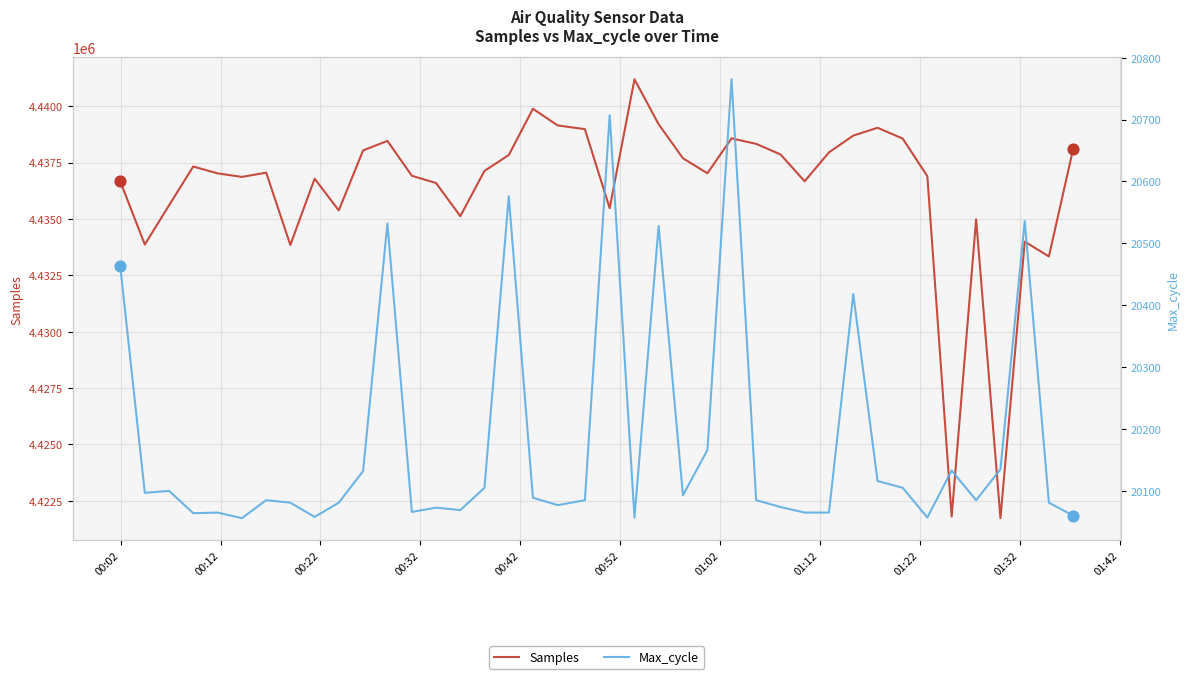

Which series has the largest total across all categories?

Samples